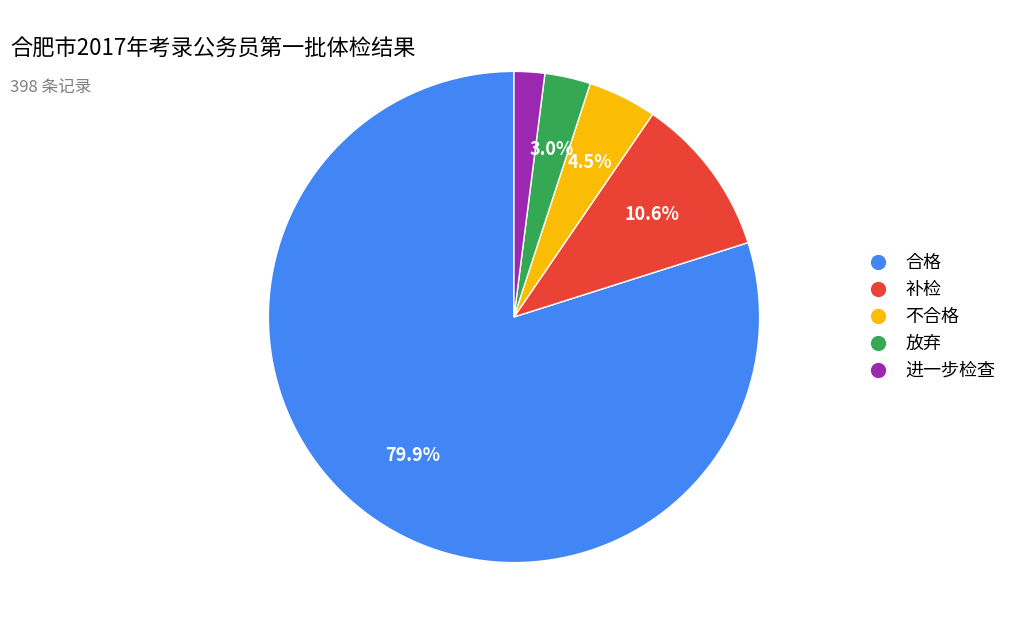

Rank the categories by value from lowest to highest.

进一步检查, 放弃, 不合格, 补检, 合格